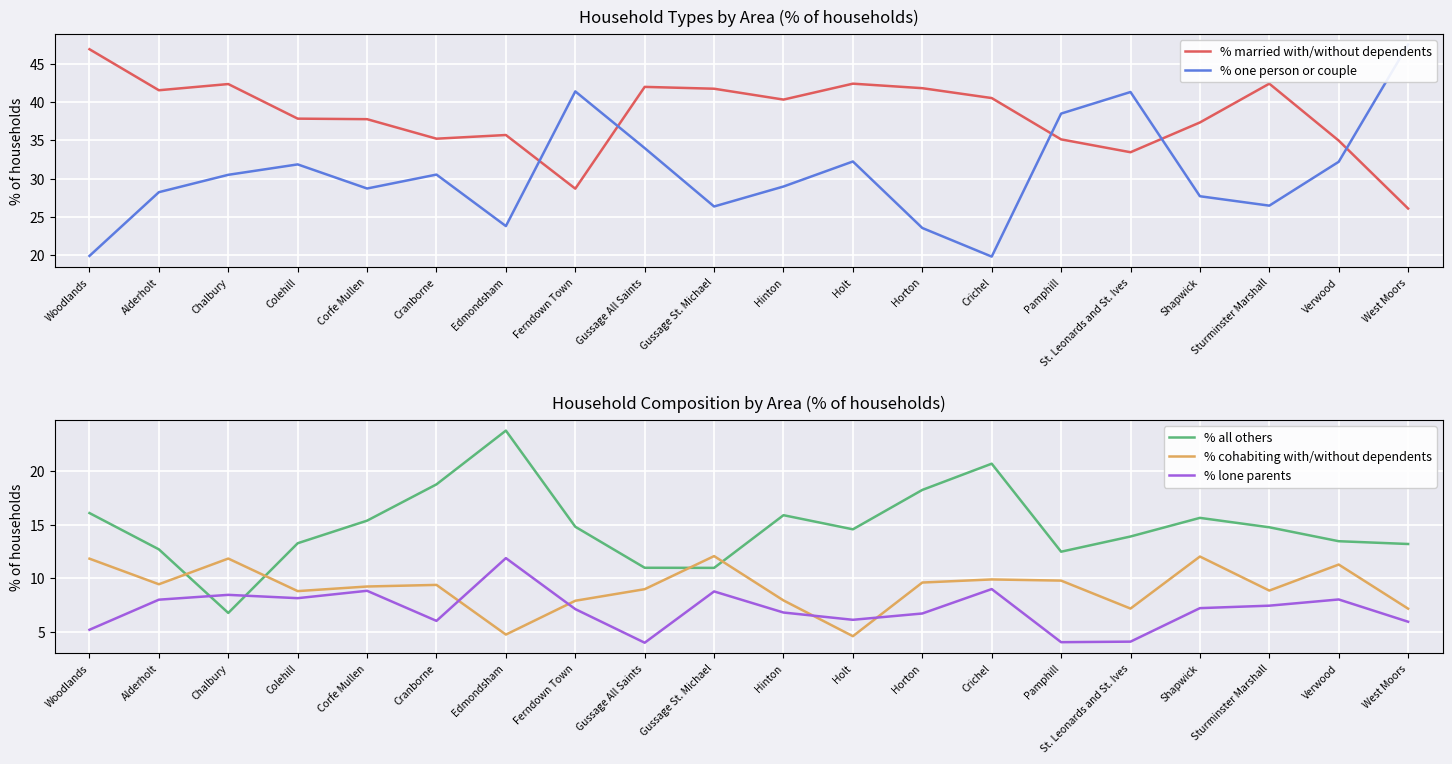

What is the difference between the % cohabiting with/without dependents values at Shapwick and Hinton?

4.1